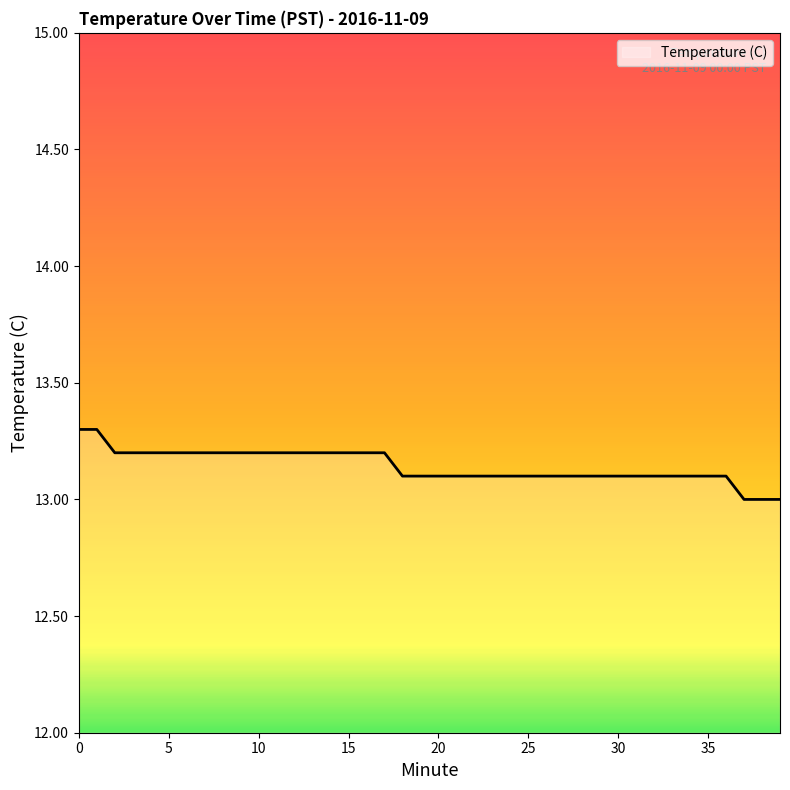

What is the difference between the second highest and minimum values?

0.3